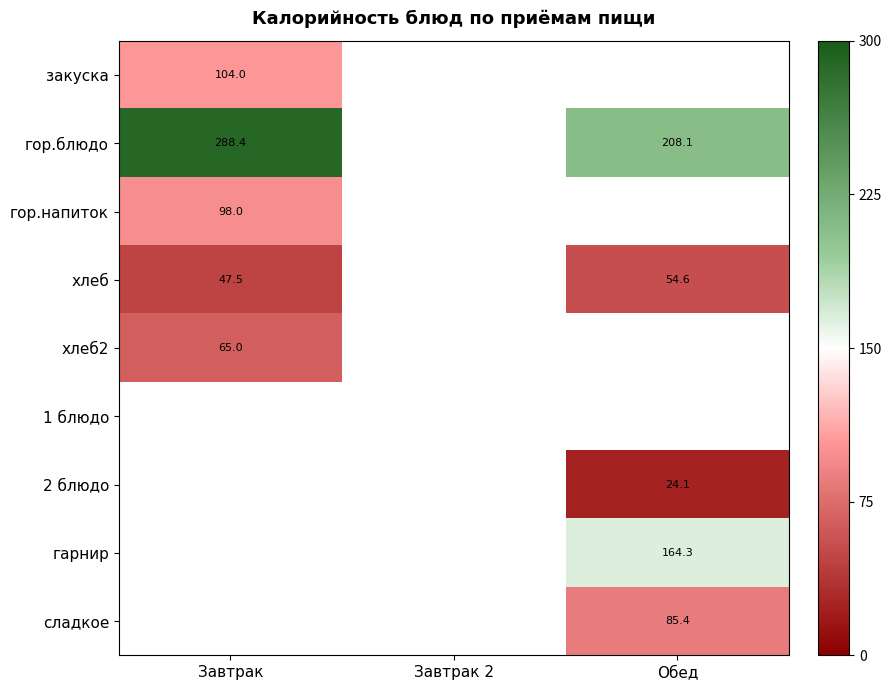

Which series has the widest spread of values?

гор.блюдо